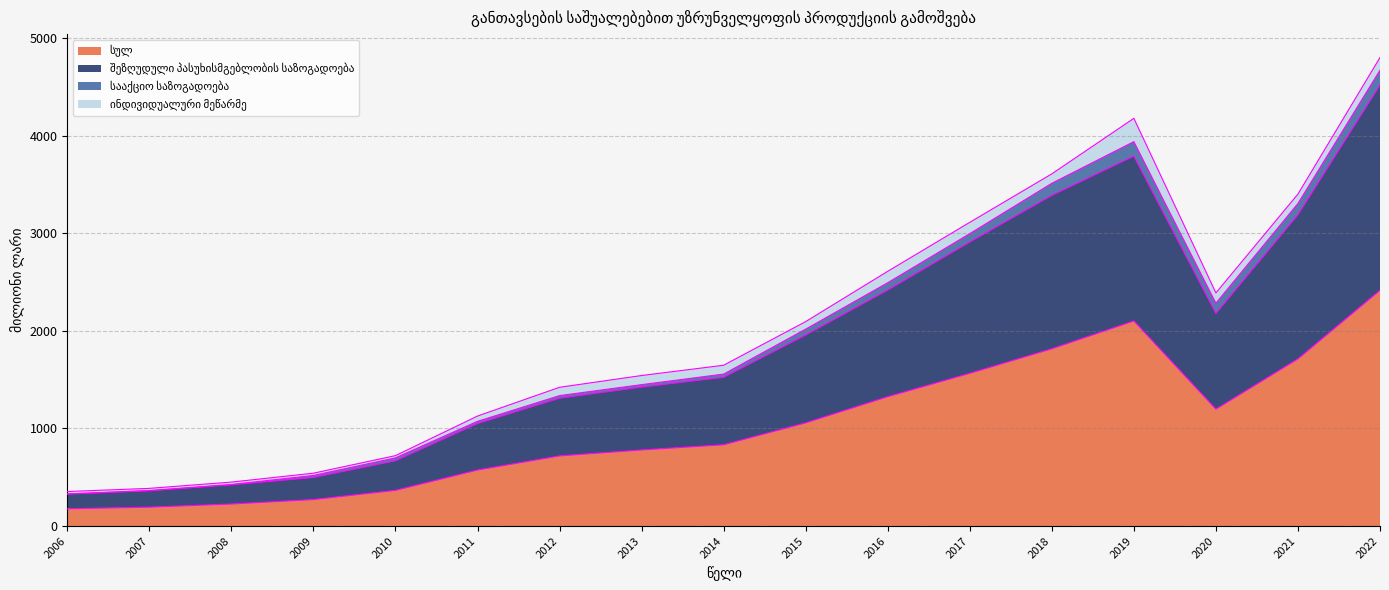

List the labels in order of შეზღუდული პასუხისმგებლობის საზოგადოება value, smallest first.

2006, 2007, 2008, 2009, 2010, 2011, 2012, 2013, 2014, 2015, 2020, 2016, 2017, 2021, 2018, 2019, 2022